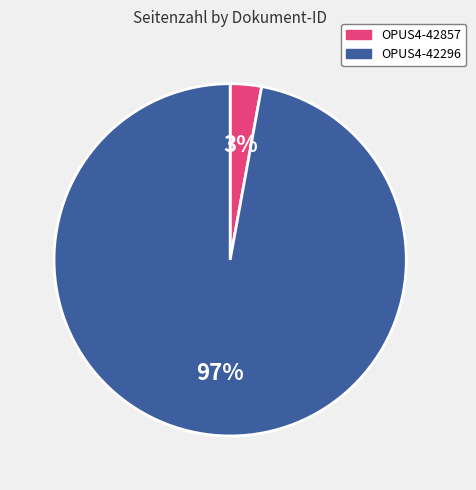

Combined, do OPUS4-42857 and OPUS4-42296 account for over 50%?

Yes